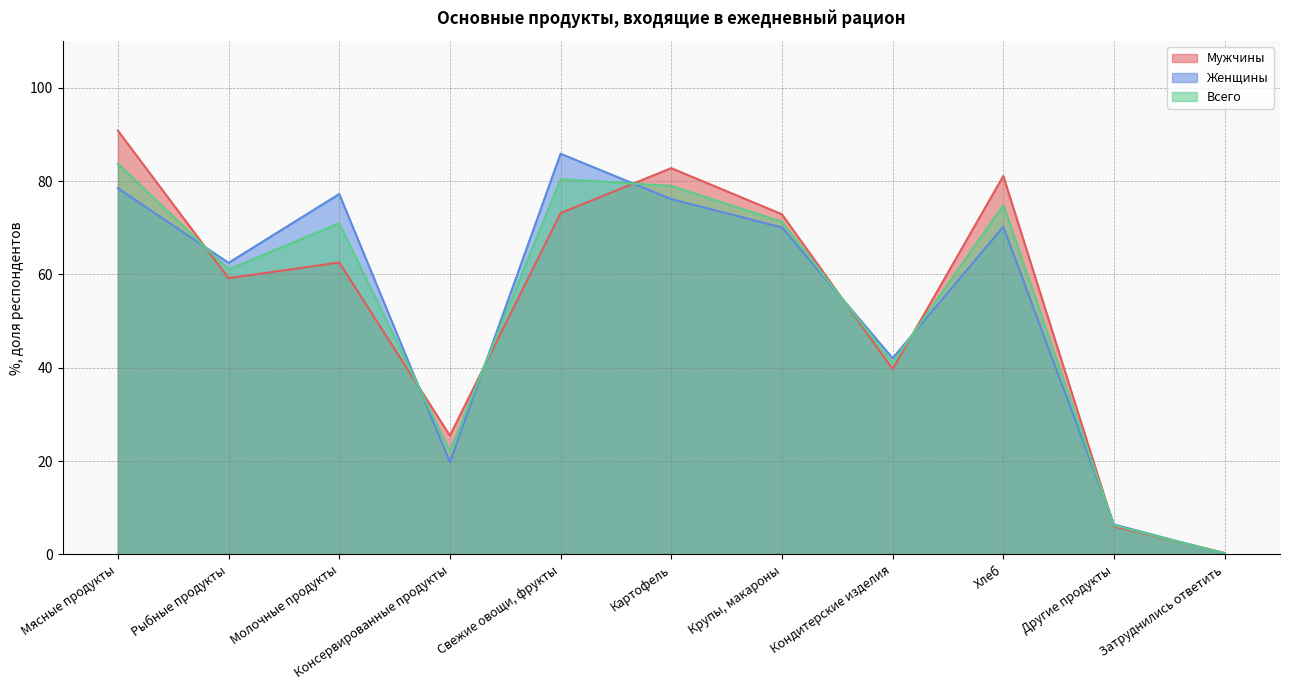

At which label is Всего closest to 41?

Кондитерские изделия